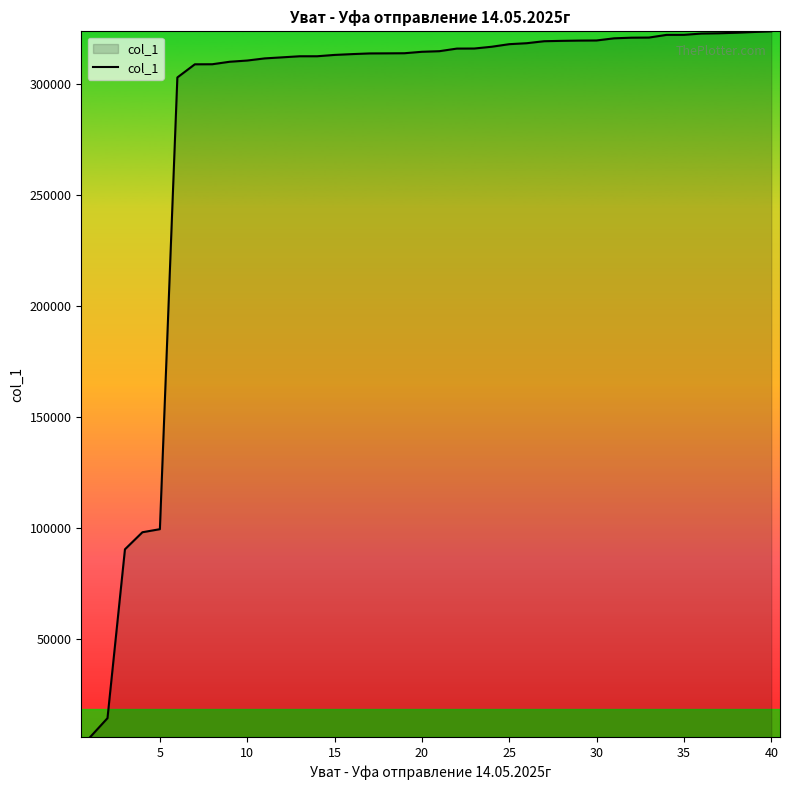

What is the maximum value shown in the chart?

323711